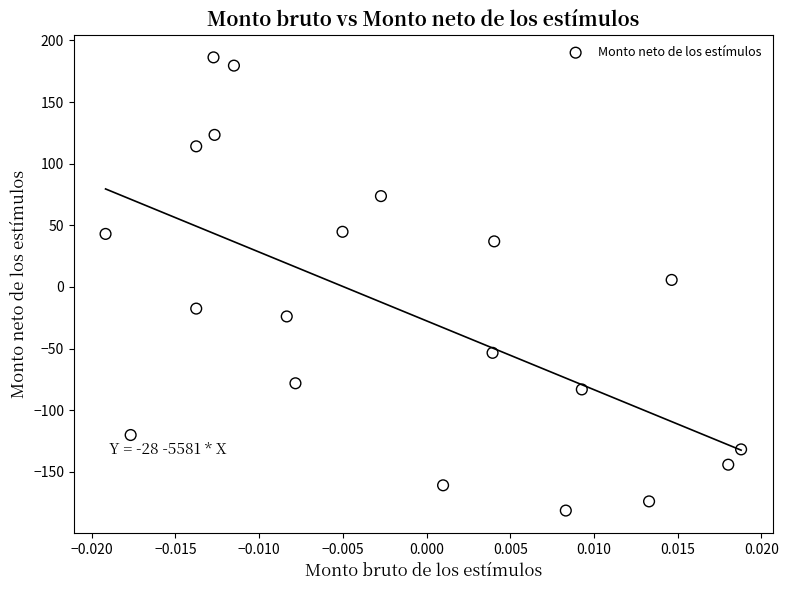

What is the range of Y values (max minus min)?

367.7